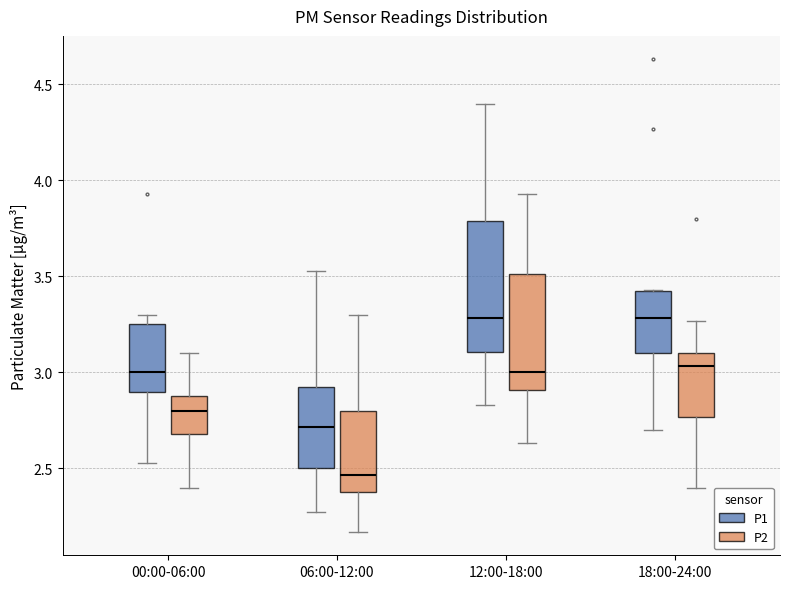

Which box is the tallest, from its lower edge to its upper edge?

12:00-18:00 (P1)